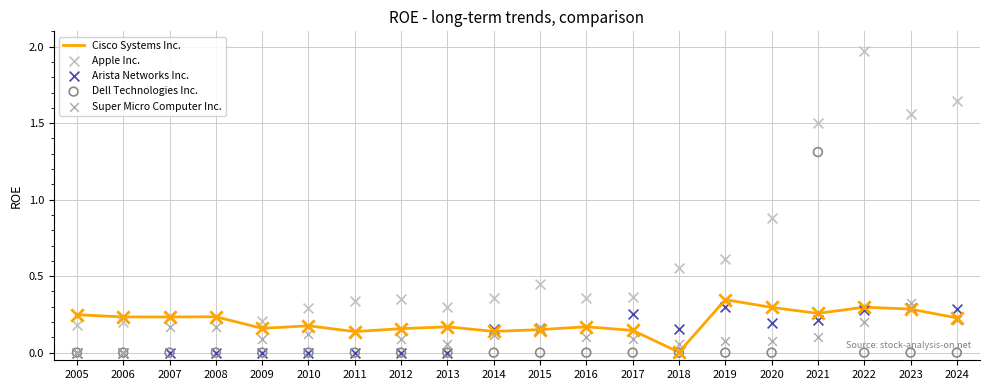

What are all the series names shown in the legend?

Cisco Systems Inc., Apple Inc., Arista Networks Inc., Dell Technologies Inc., Super Micro Computer Inc.